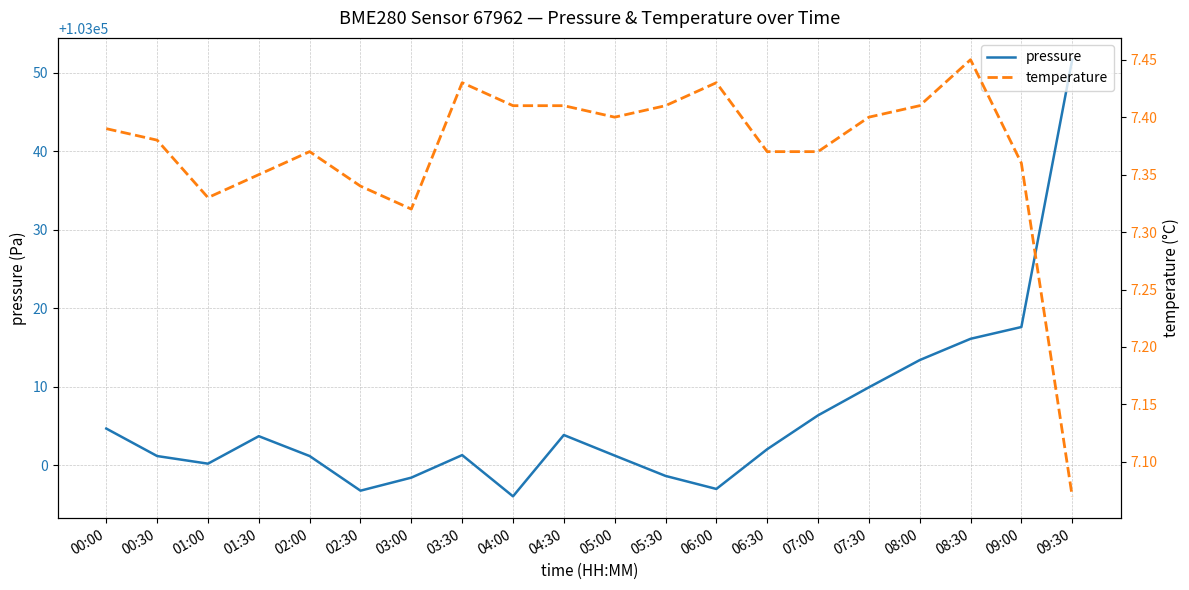

At which category is the sum across all series the highest?

09:30